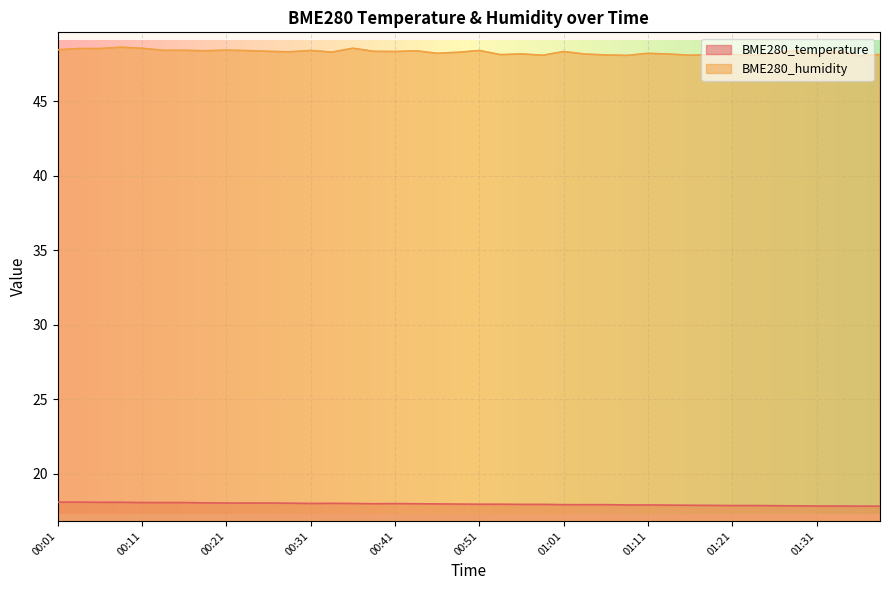

What are all the series names shown in the legend?

BME280_temperature, BME280_humidity